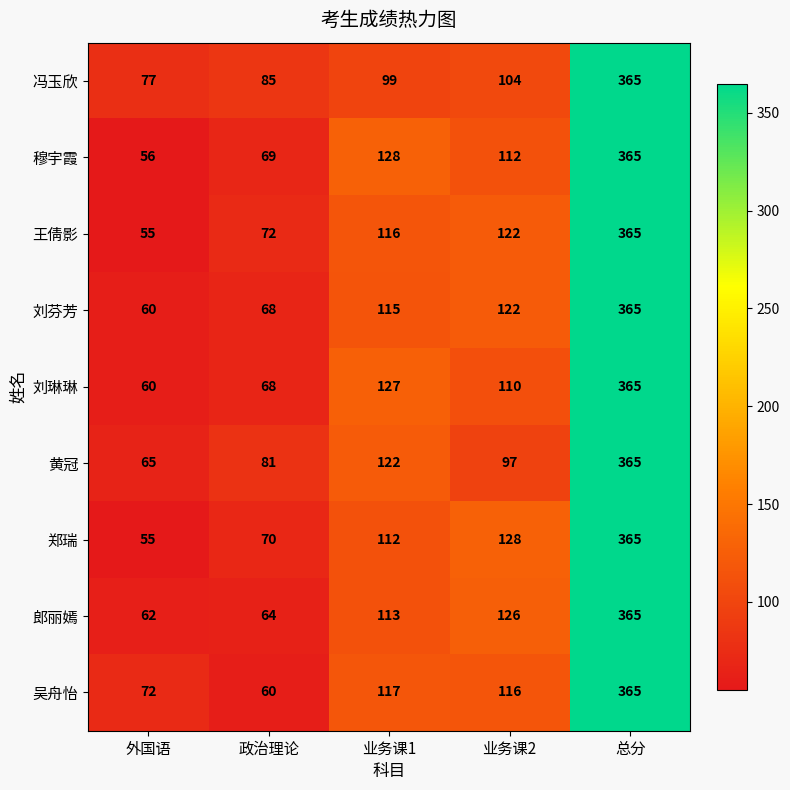

What is the minimum value shown in the chart?

55